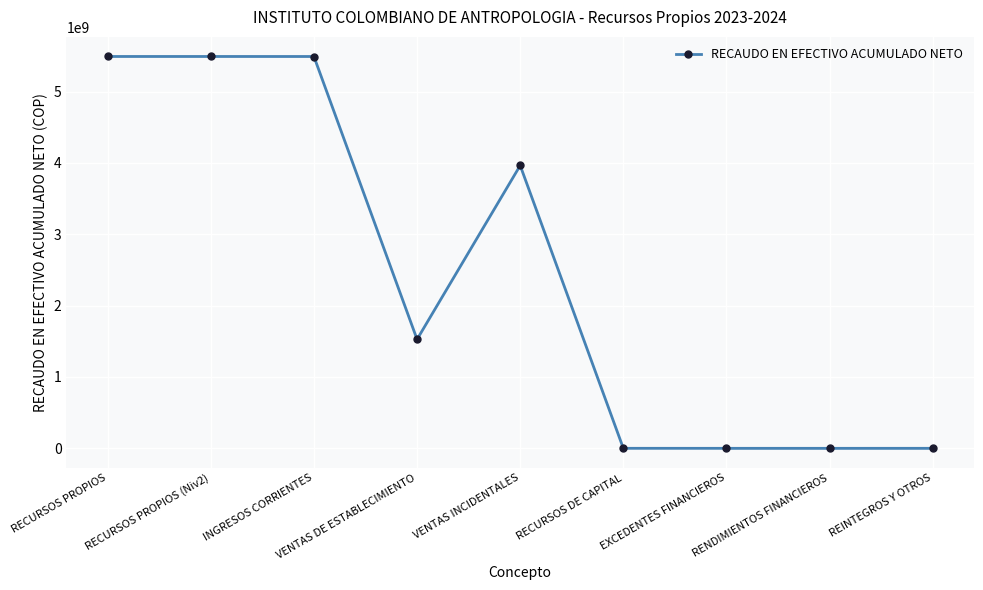

What is the label of the 4th point from the right?

RECURSOS DE CAPITAL